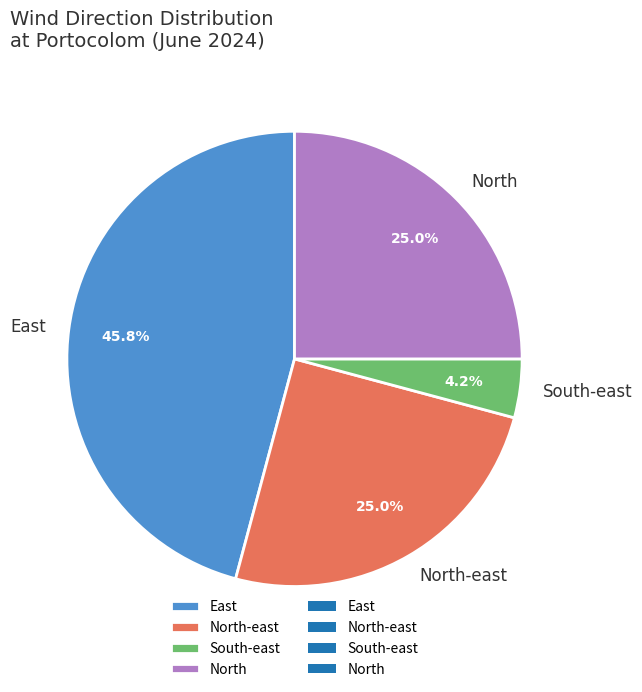

Is the sum of South-east and North greater than half?

No